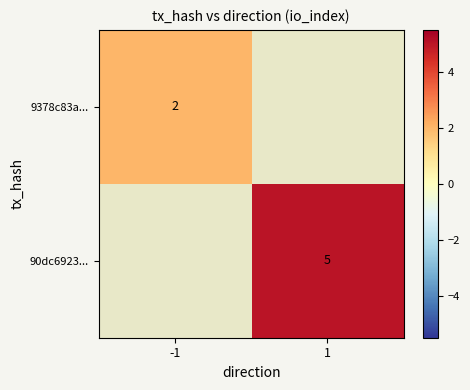

Is it true that 9378c83a... equals 2 at -1?

True